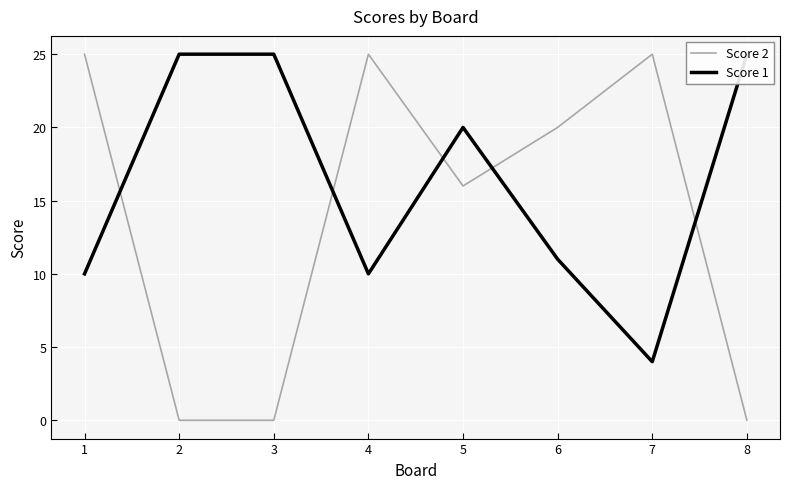

Reading right to left, transcribe all the data shown in this chart.

Score 2: 0	25	20	16	25	0	0	25
Score 1: 25	4	11	20	10	25	25	10